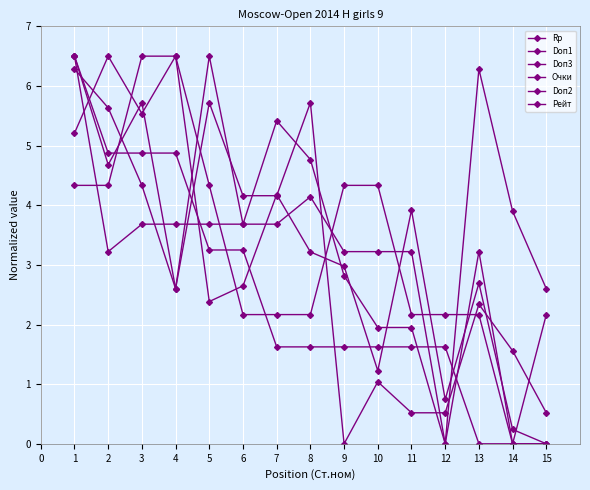

Which category has the lowest value in the Doп2 series?

14